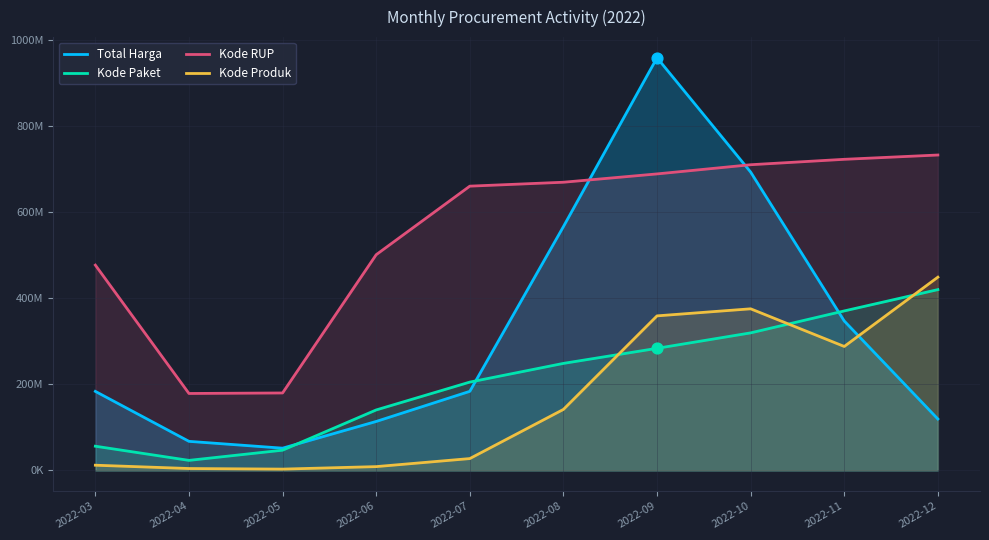

What are all the series names shown in the legend?

Total Harga, Kode Paket, Kode RUP, Kode Produk